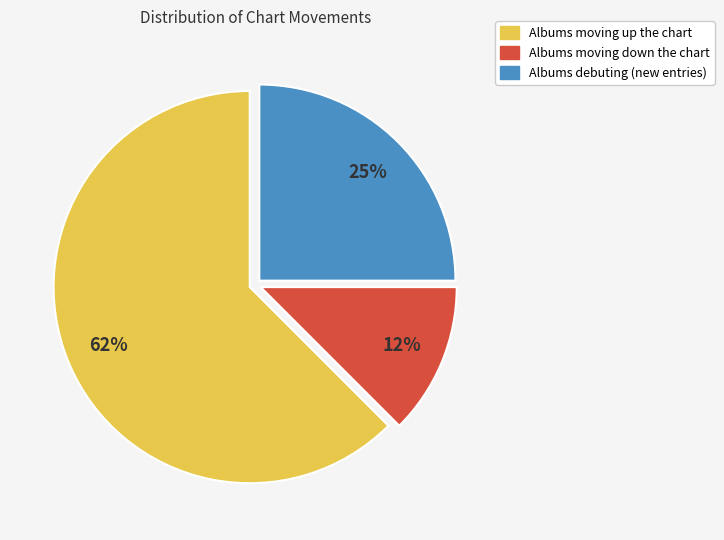

To the nearest percent, what is the average slice percentage?

33%